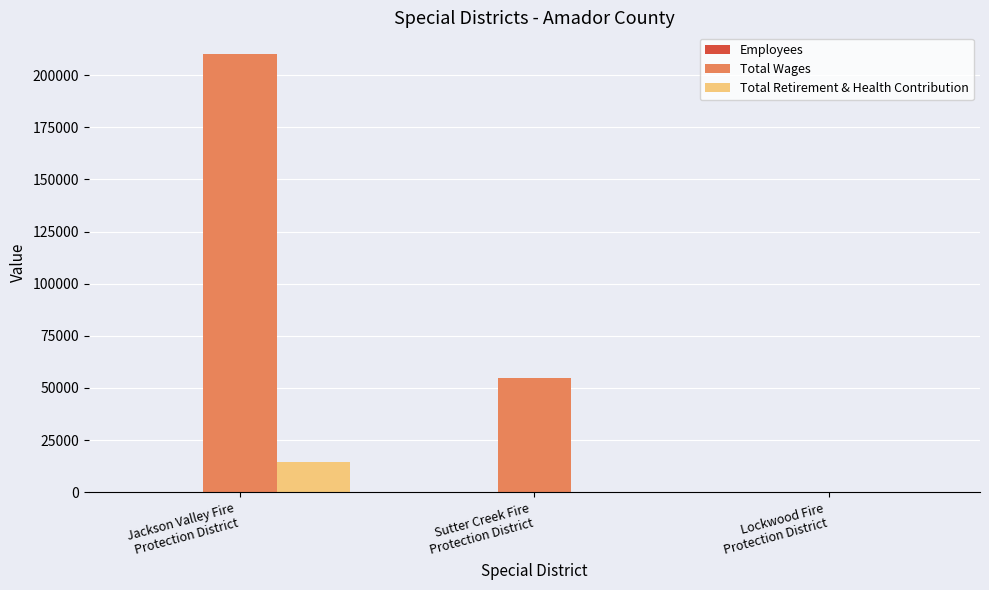

Is it true that Total Wages equals 328442 at Jackson Valley Fire
Protection District?

False